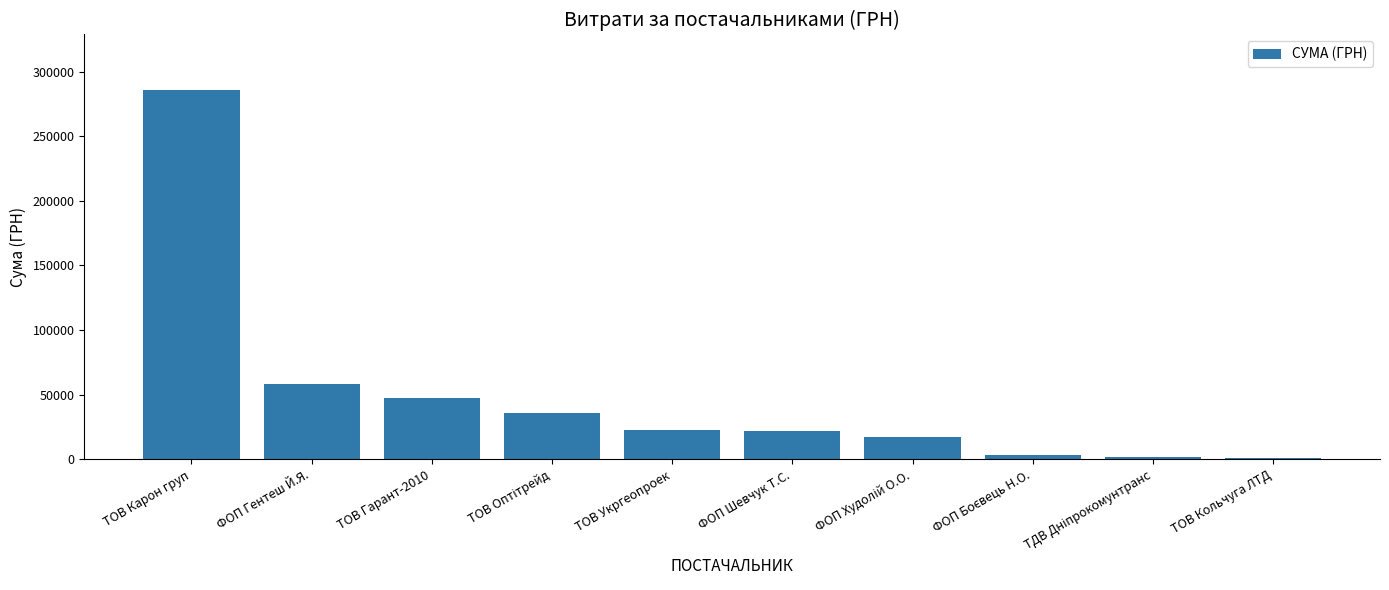

The value at ТОВ Карон груп is 285808.9. True or false?

True